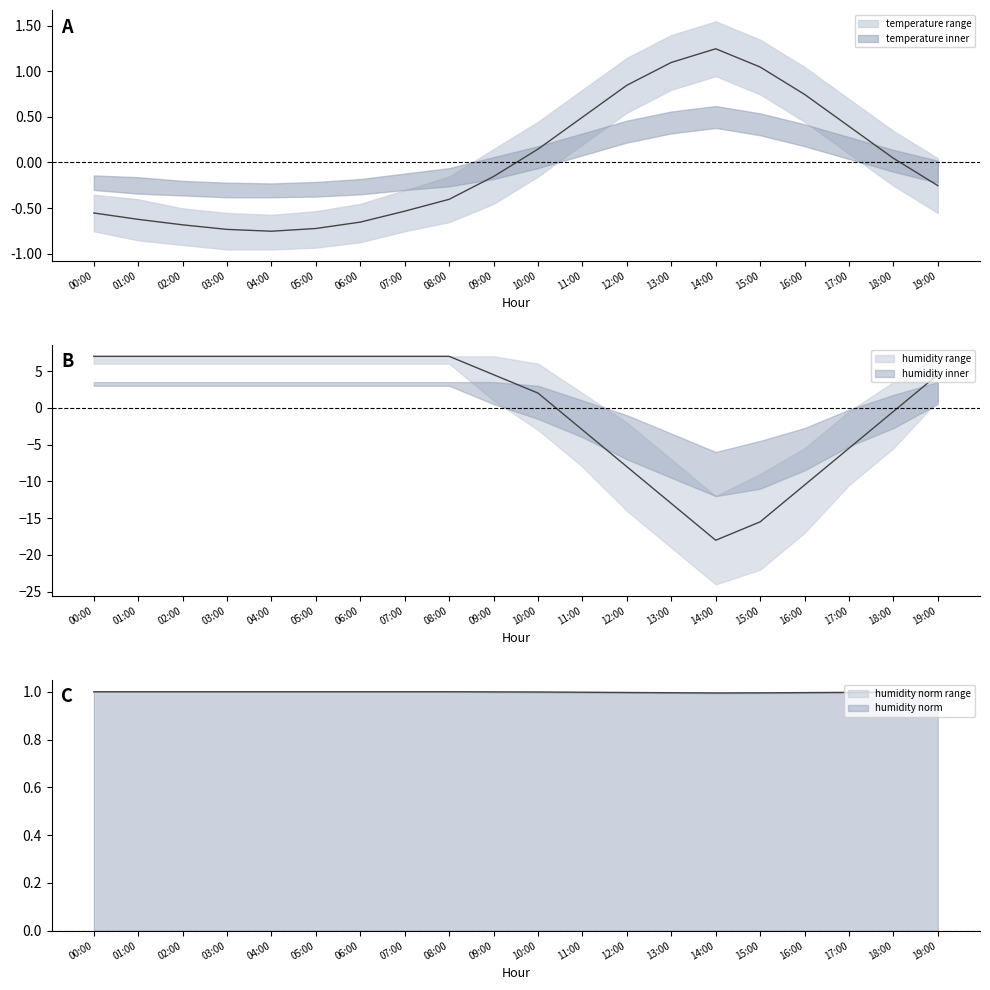

Which series changed the most between 02:00 and 09:00?

humidity